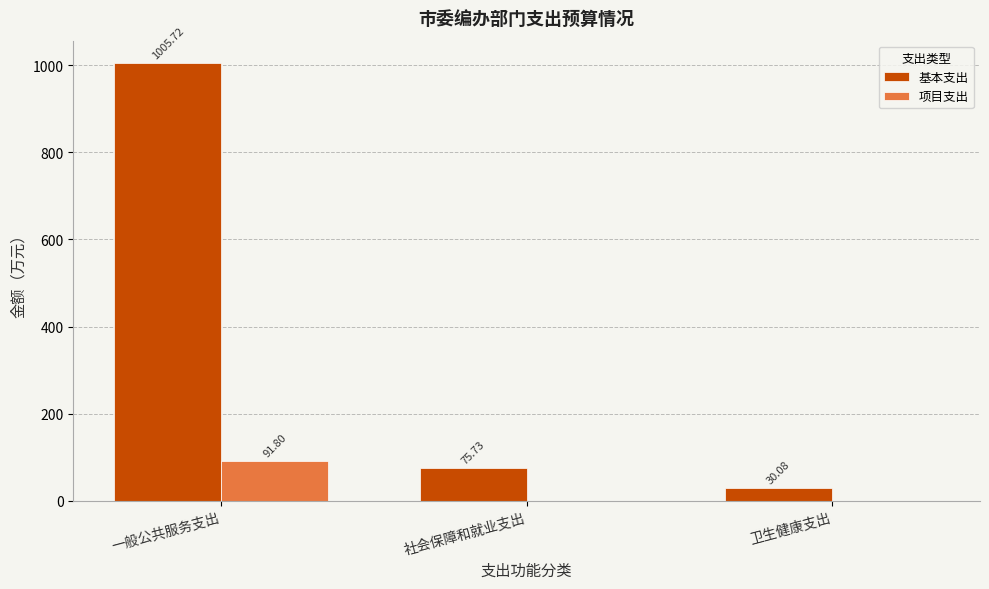

Which category has the highest value in the 基本支出 series?

一般公共服务支出